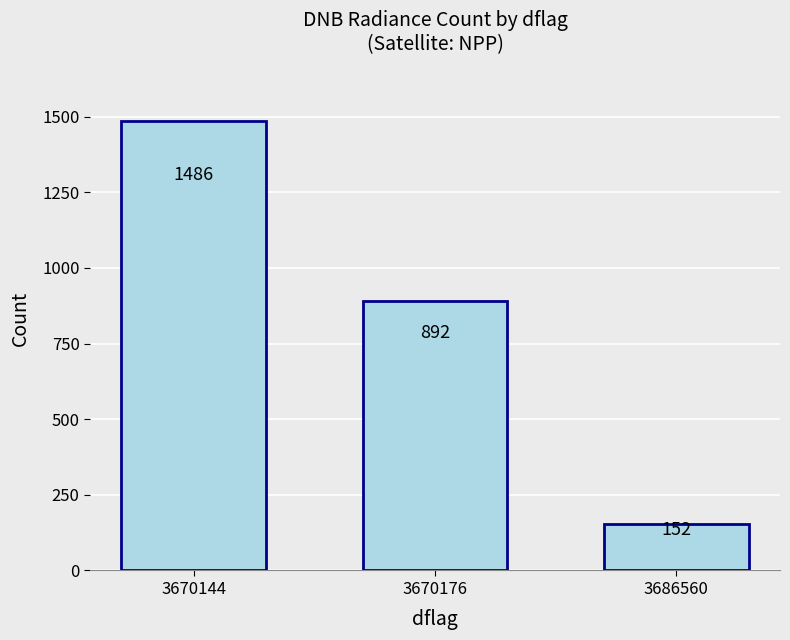

Are the bars horizontal?

No